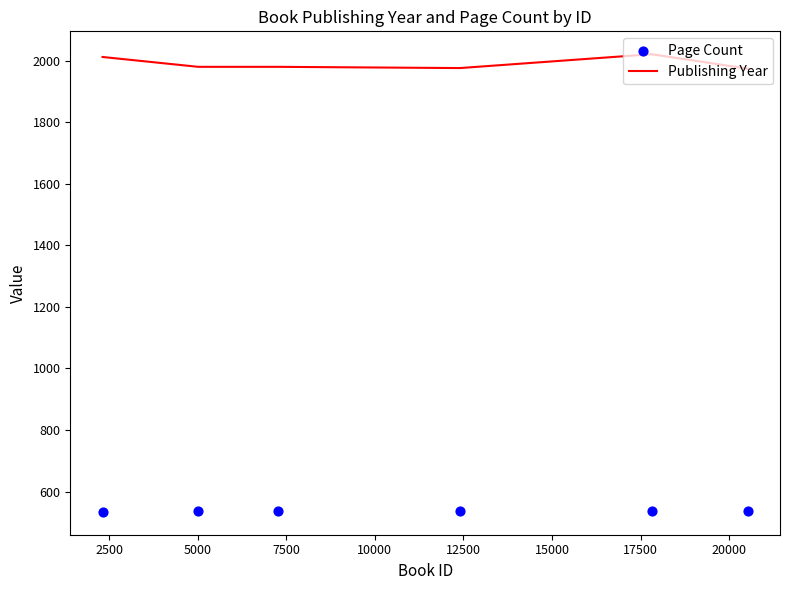

What are all the series names shown in the legend?

Publishing Year, Page Count